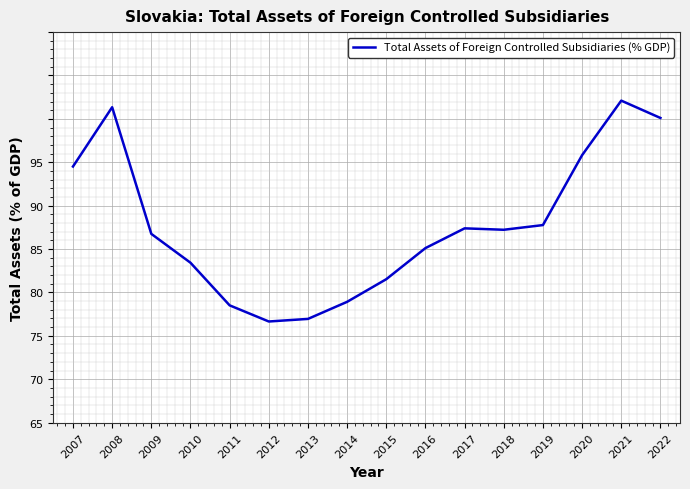

Does the chart have visible grid lines?

Yes